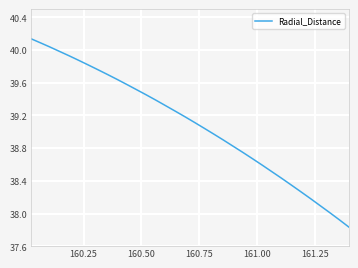

What is the difference between the maximum and minimum values?

2.3